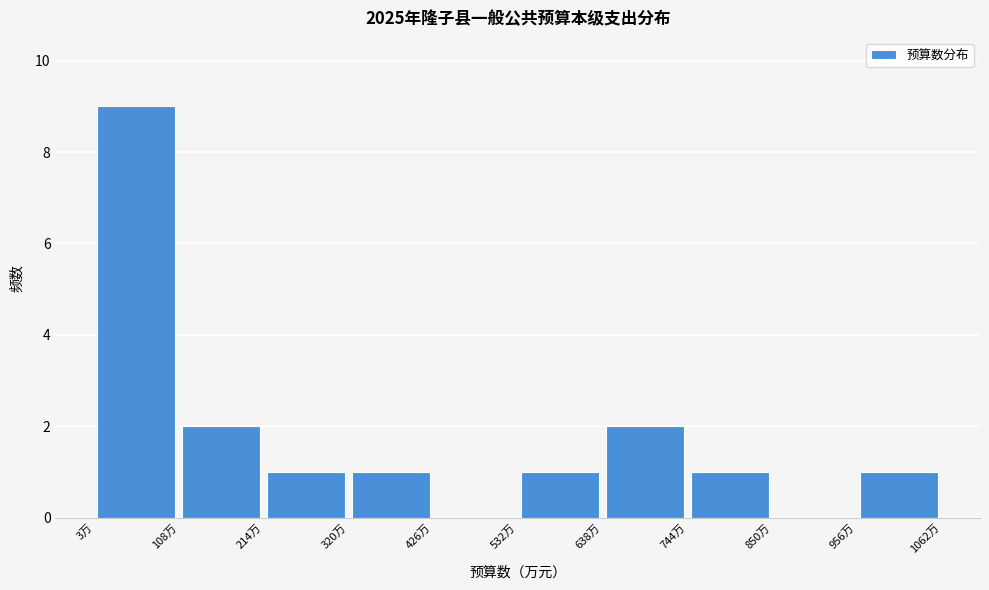

Which range on the x-axis has the tallest bar?

0 to 100